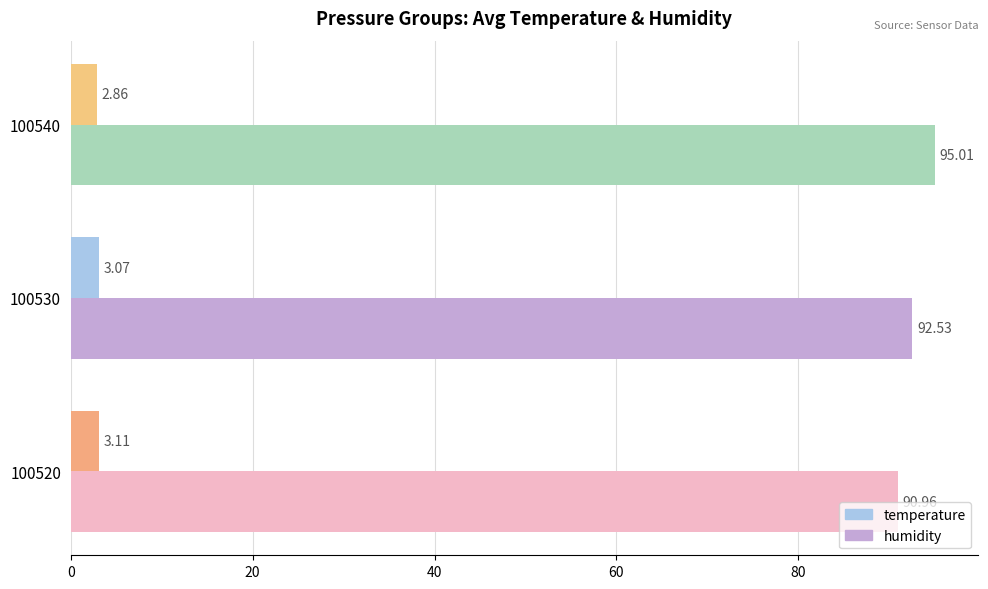

Rank the series by their average value, from lowest to highest.

temperature, humidity